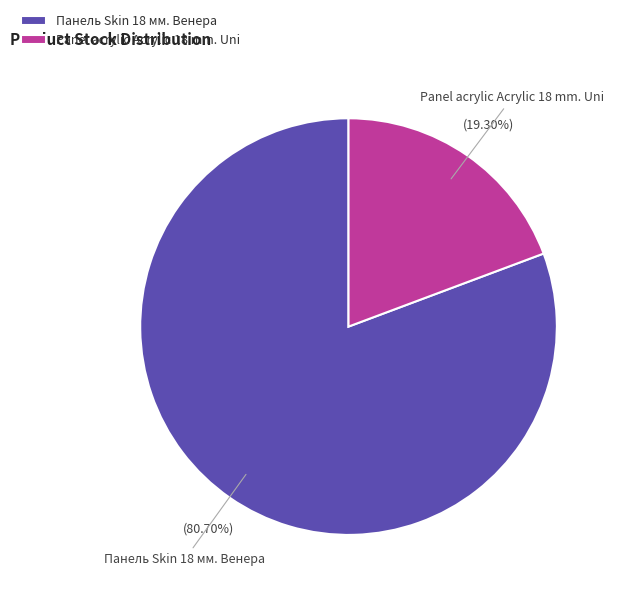

Which slice is the largest?

Панель Skin 18 мм. Венера